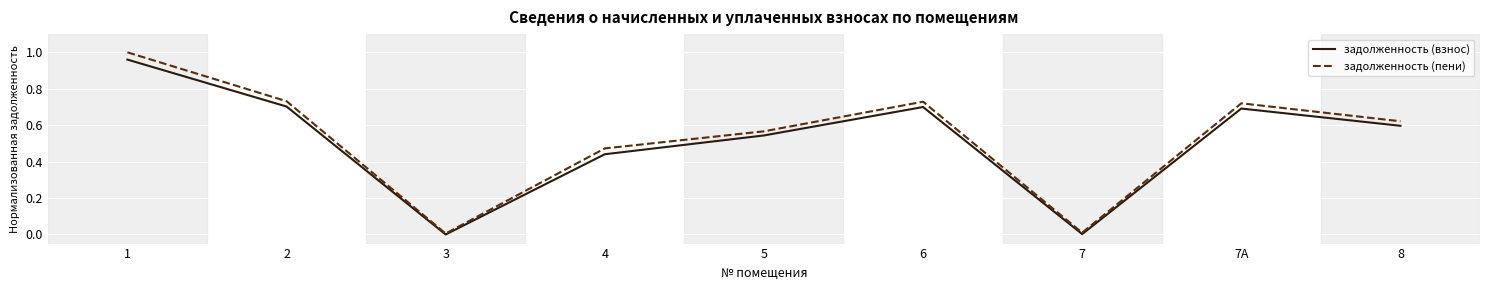

What is the total value across all series at 8?

1.2